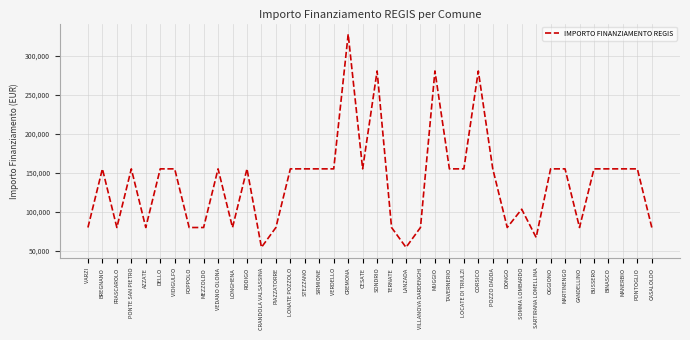

What is the change in value from LONGHENA to LONATE POZZOLO?

+75312